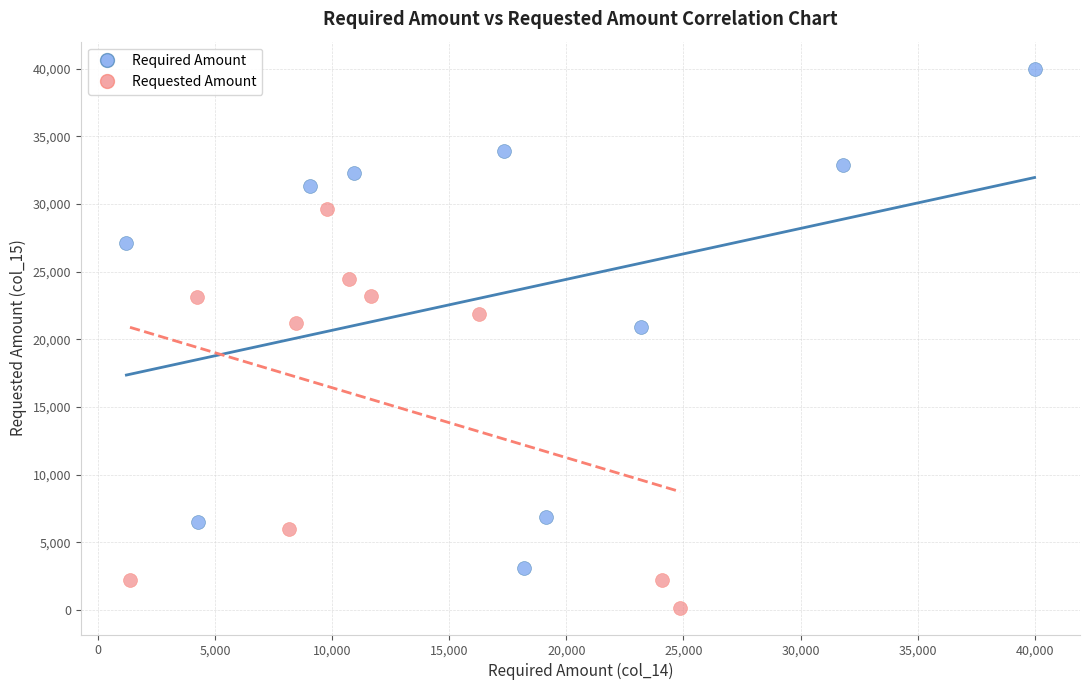

Which series contains the highest Y value?

Required Amount